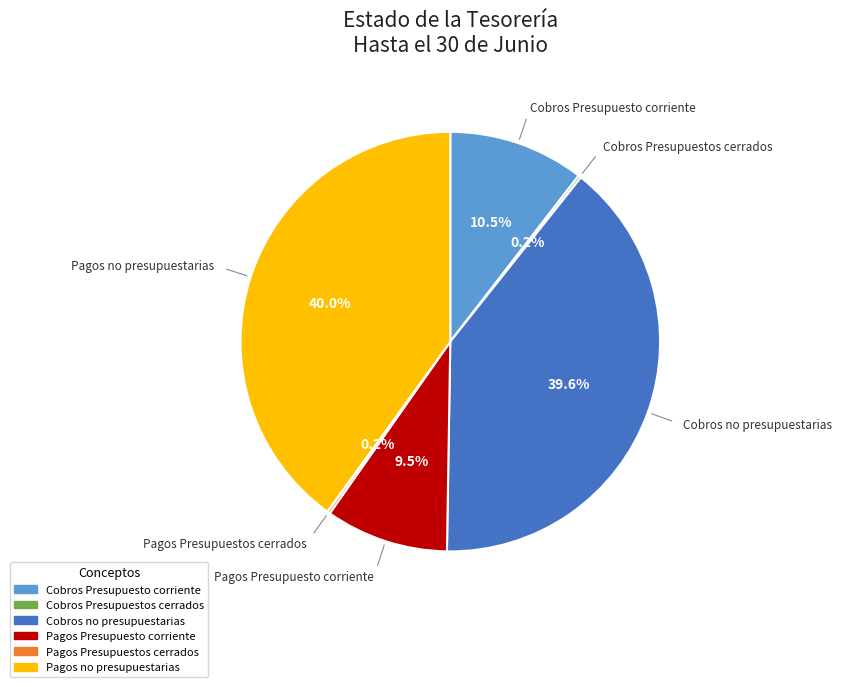

Which has a higher value, Pagos Presupuesto corriente or Cobros no presupuestarias?

Cobros no presupuestarias